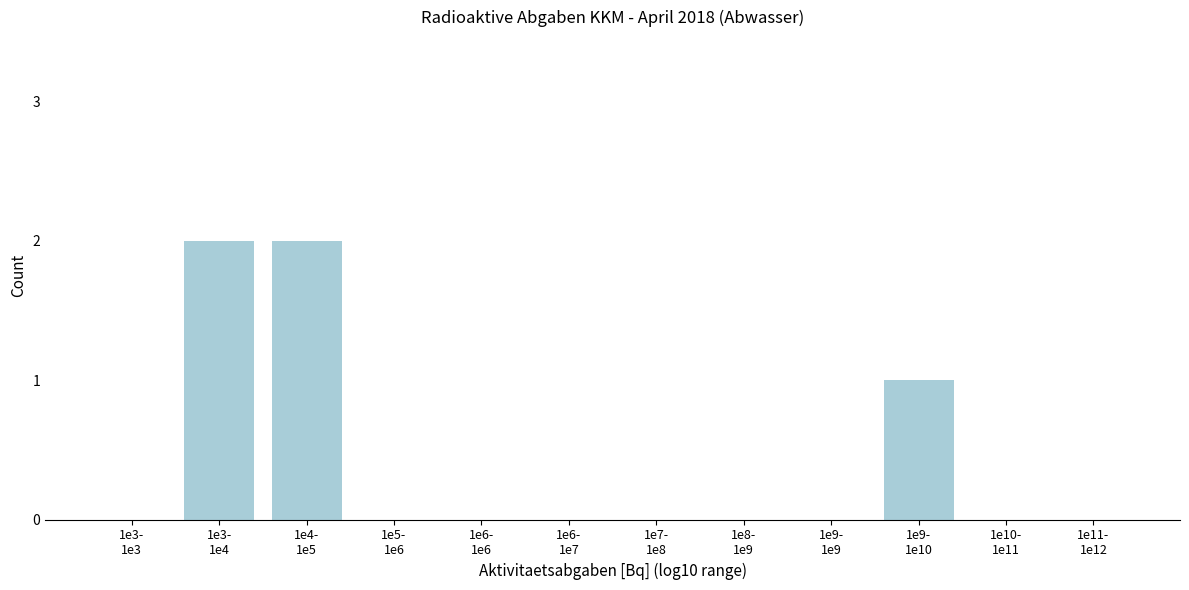

What is the sum of all values?

5